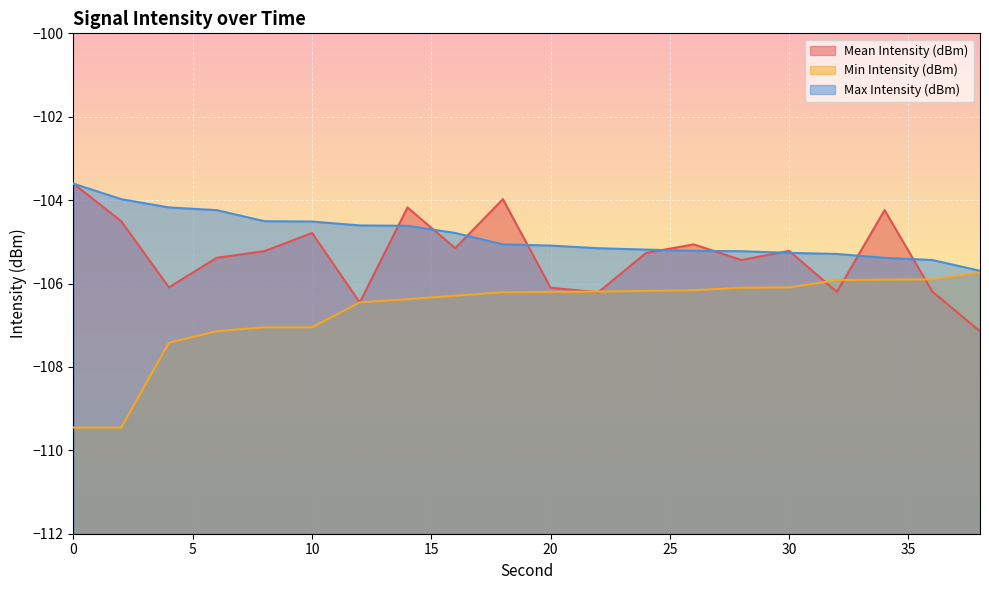

How many interior local valleys does the Mean Intensity (dBm) series have?

6